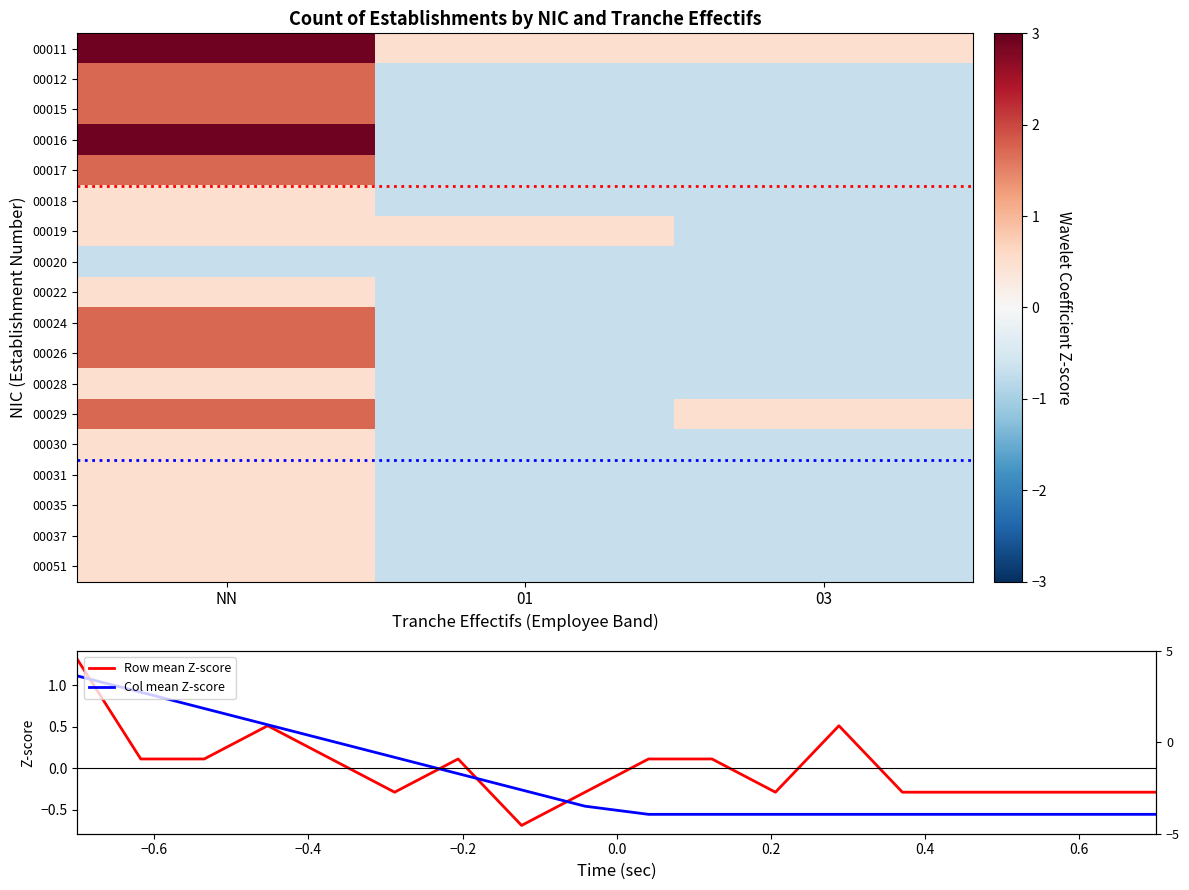

The 00051 series shows -1.2 at 01. True or false?

False